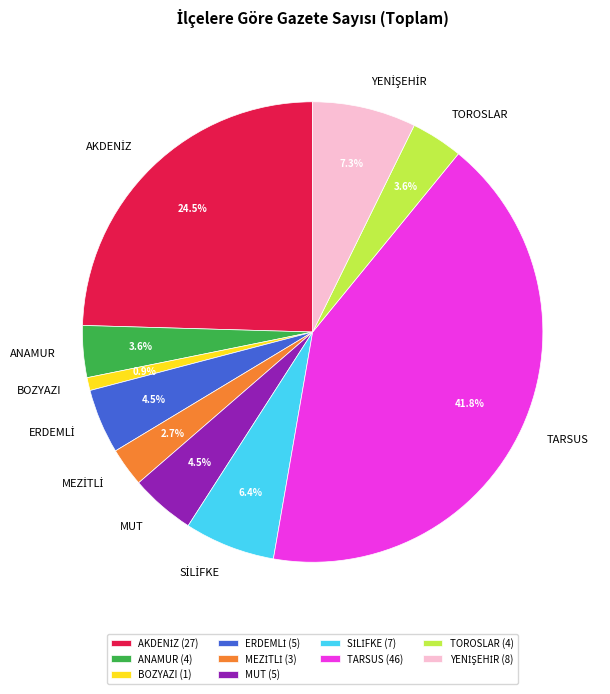

What portion of the pie excludes ANAMUR?

96.4%